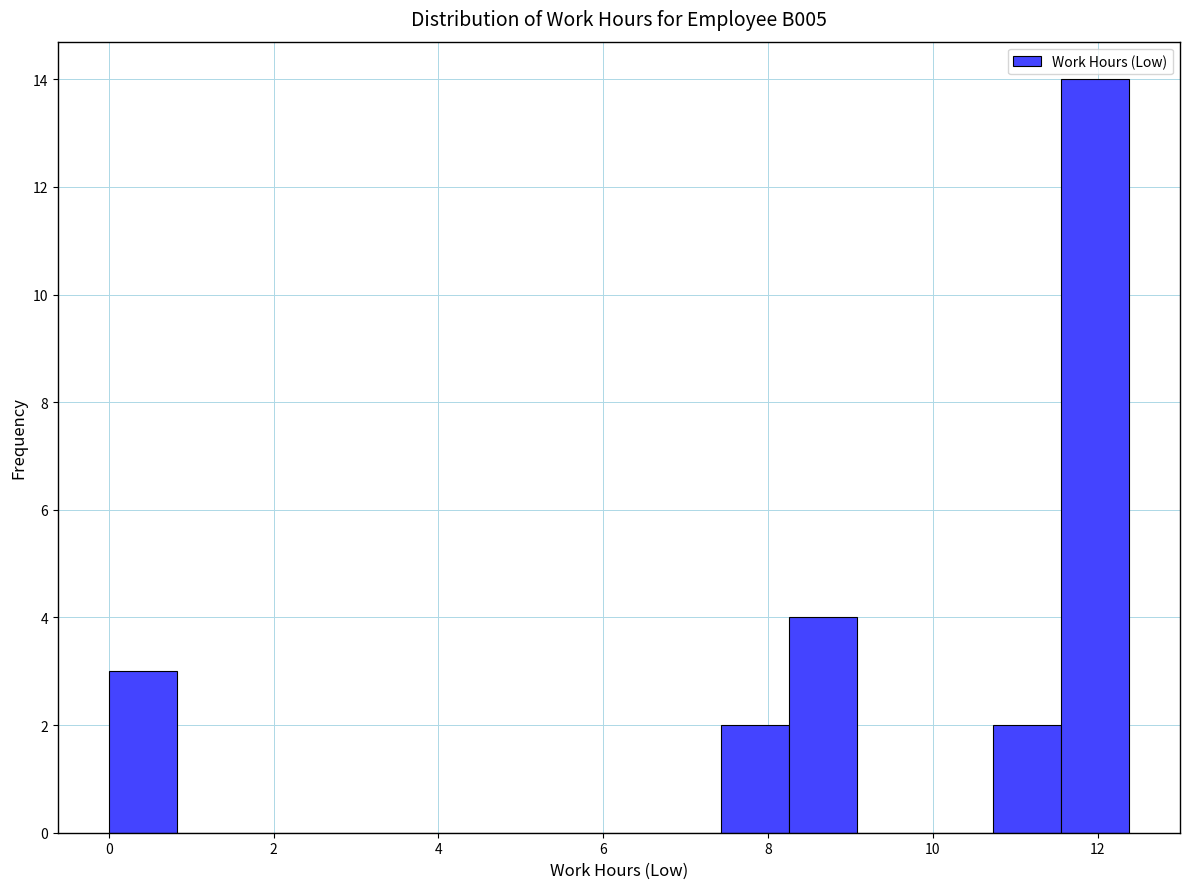

How tall is the bar that spans 10.8 to 11.6 on the x-axis? Neither the bar edges nor the heights are printed on the chart, so give them approximately, as read against the axes.

2